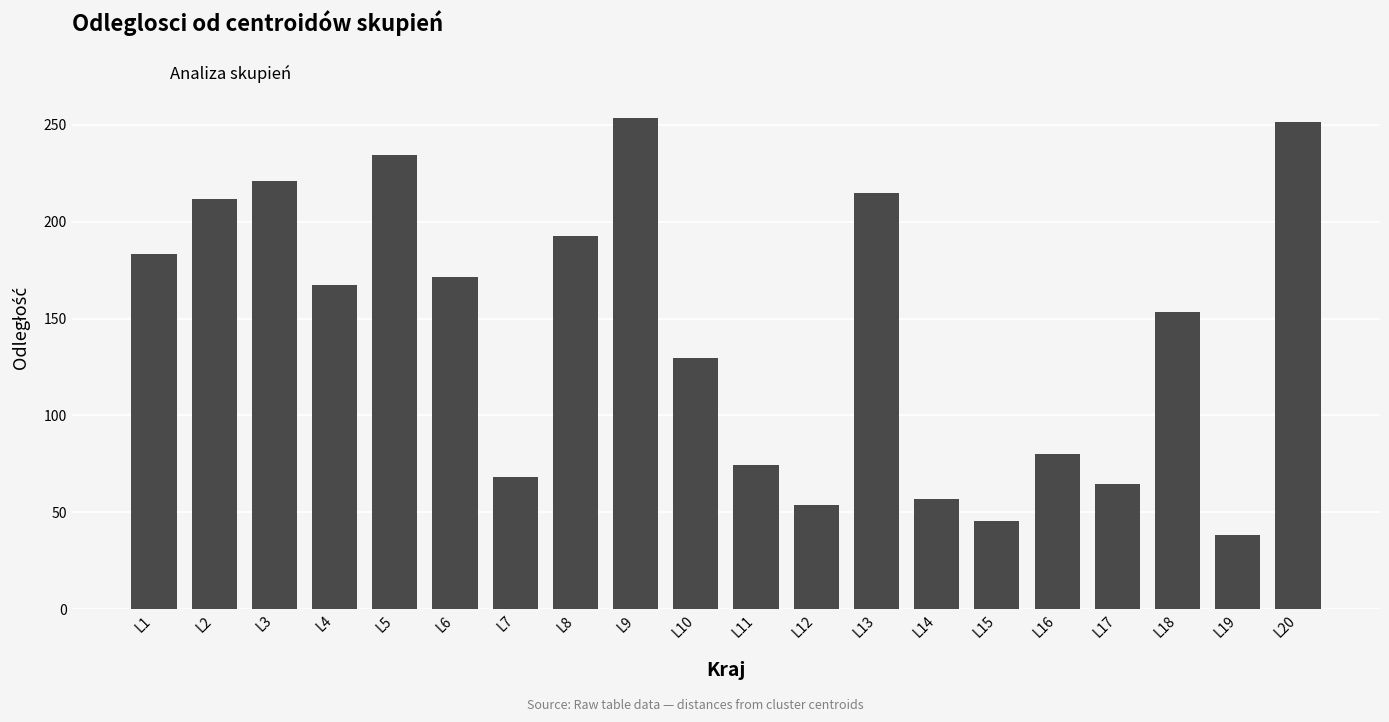

What is the difference between the maximum and minimum values?

215.0